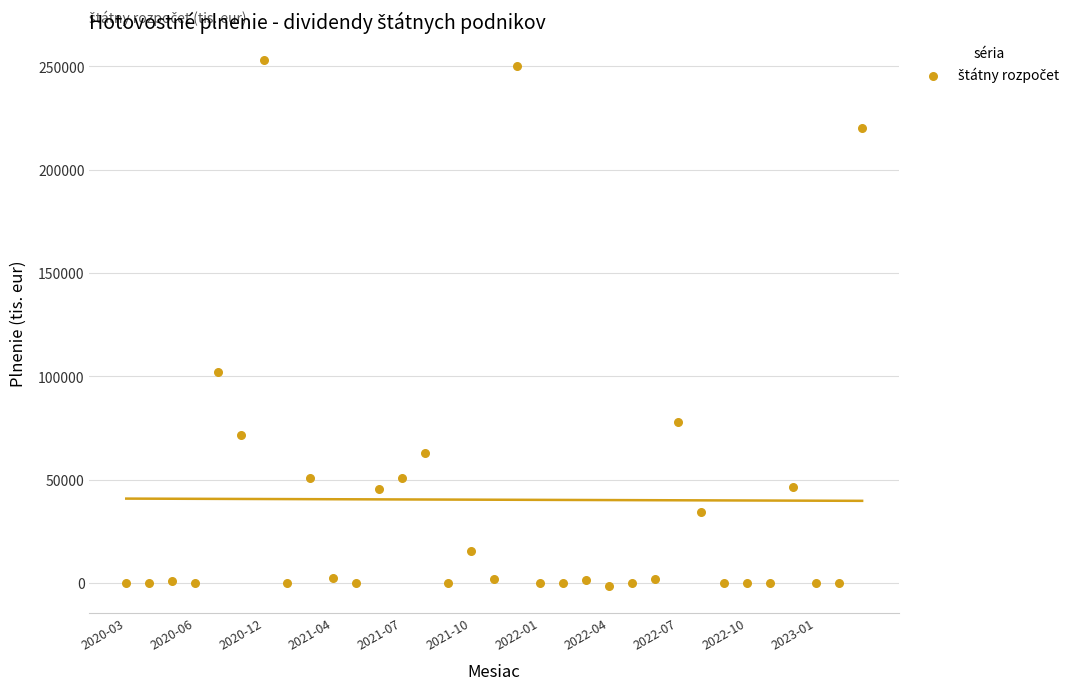

What Y value in the scatter plot is closest to 125887?

102219.3